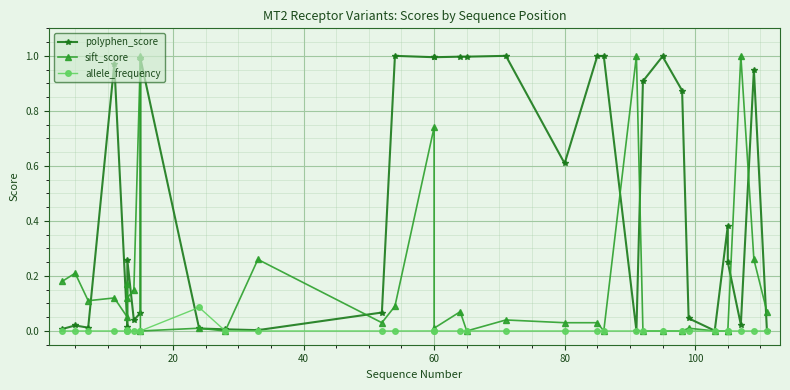

At how many categories does at least one series exceed 0?

34